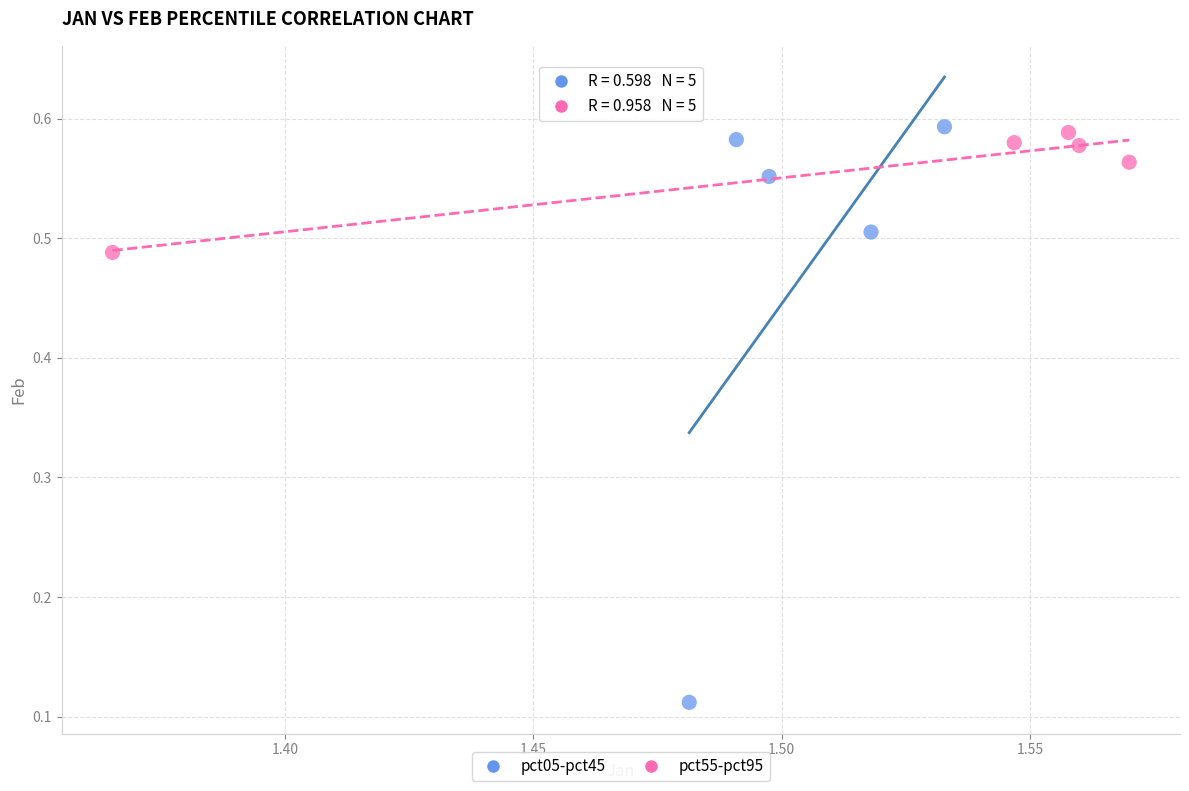

Which series reaches the maximum Y coordinate?

pct05-pct45